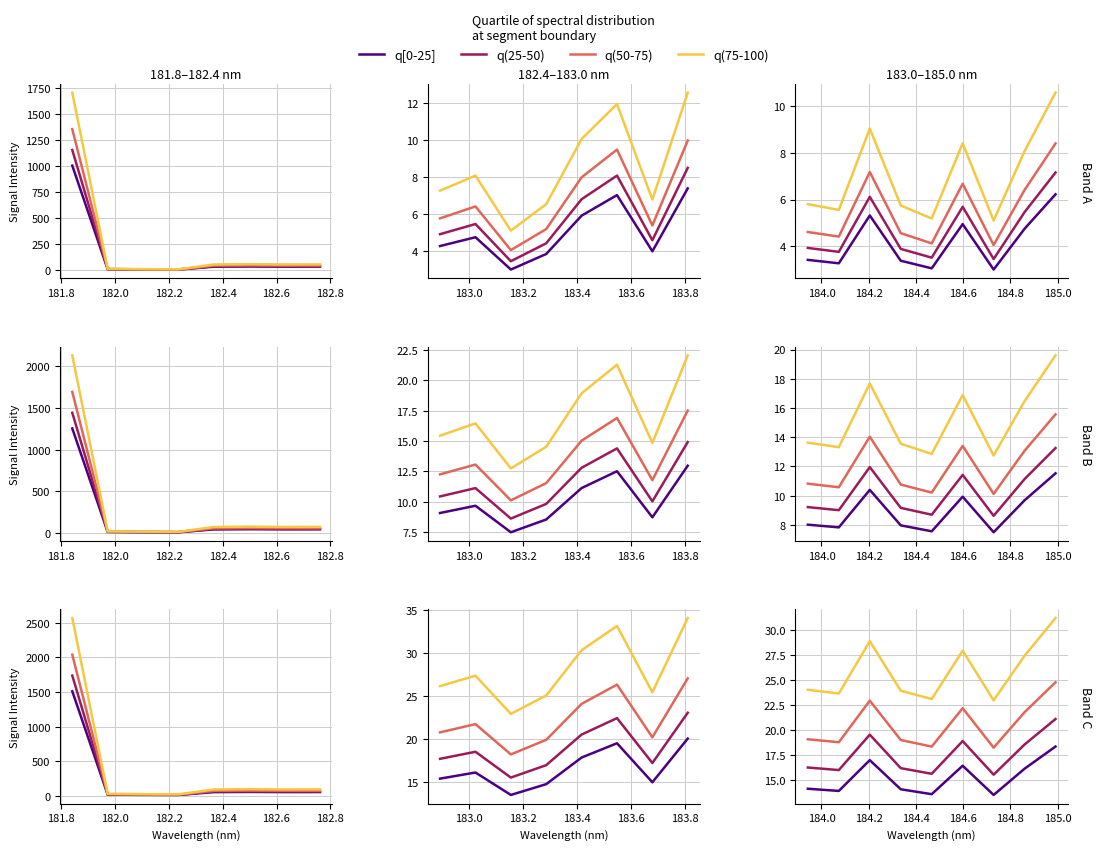

Which series changed the most between 182.2 and 182.4?

q(75-100)